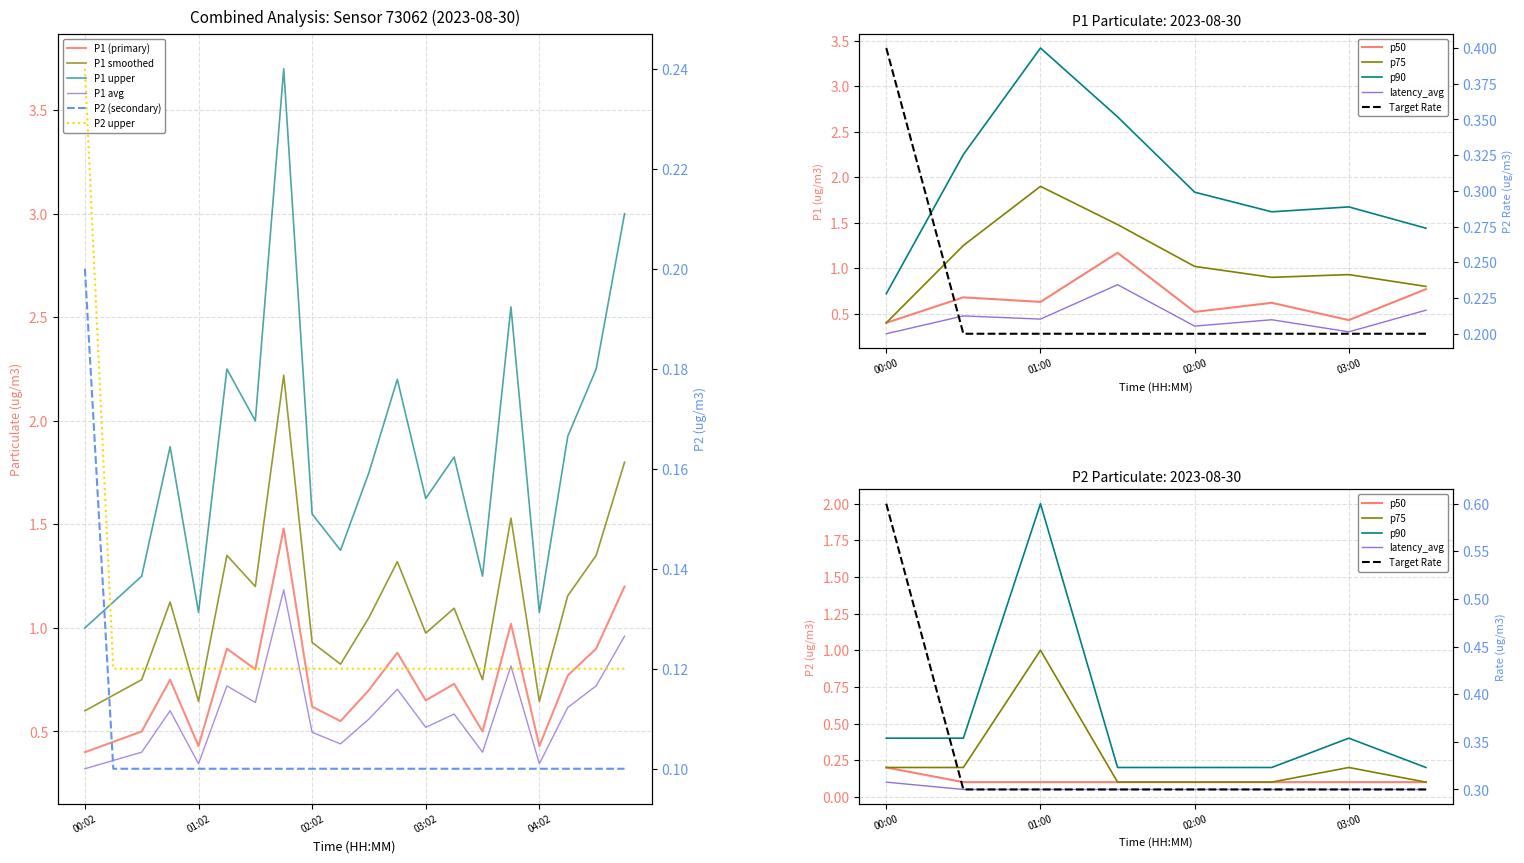

What is the label of the 2nd point from the left?

00:17